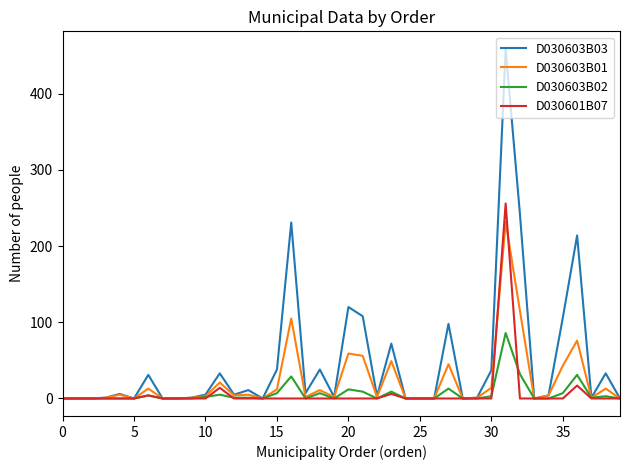

What are all the series names shown in the legend?

D030603B03, D030603B01, D030603B02, D030601B07